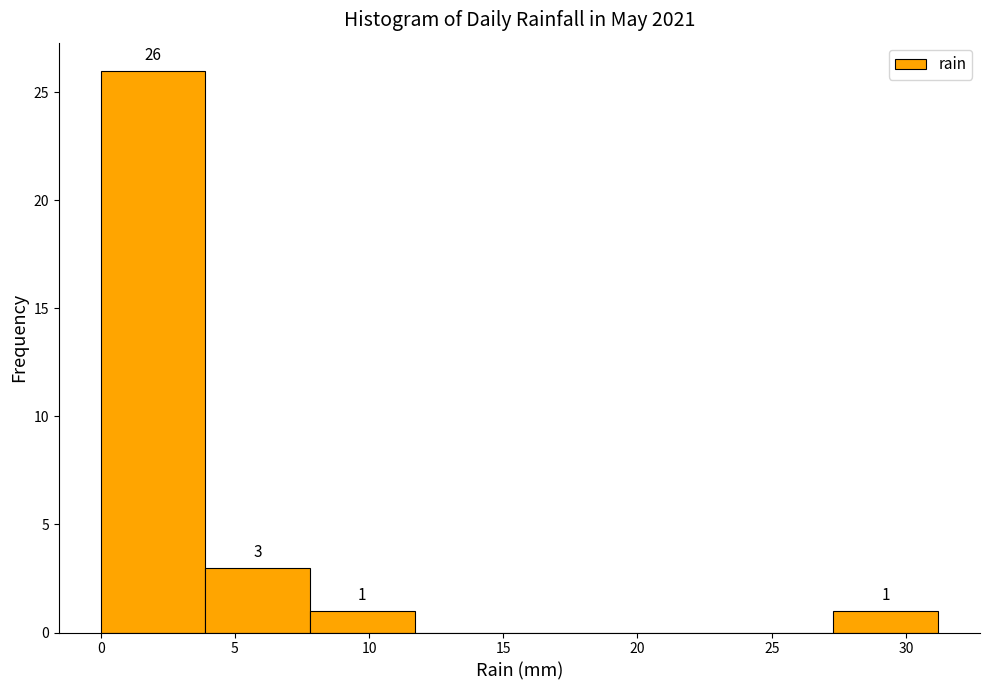

Over which range of the x-axis is the bar tallest?

0.0 to 3.9